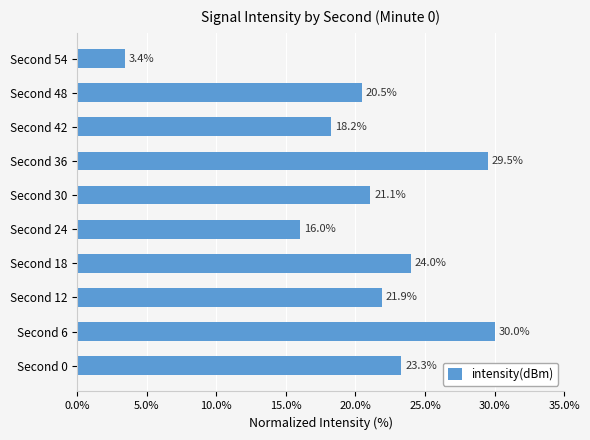

What is the change in value from Second 0 to Second 30?

-2.2